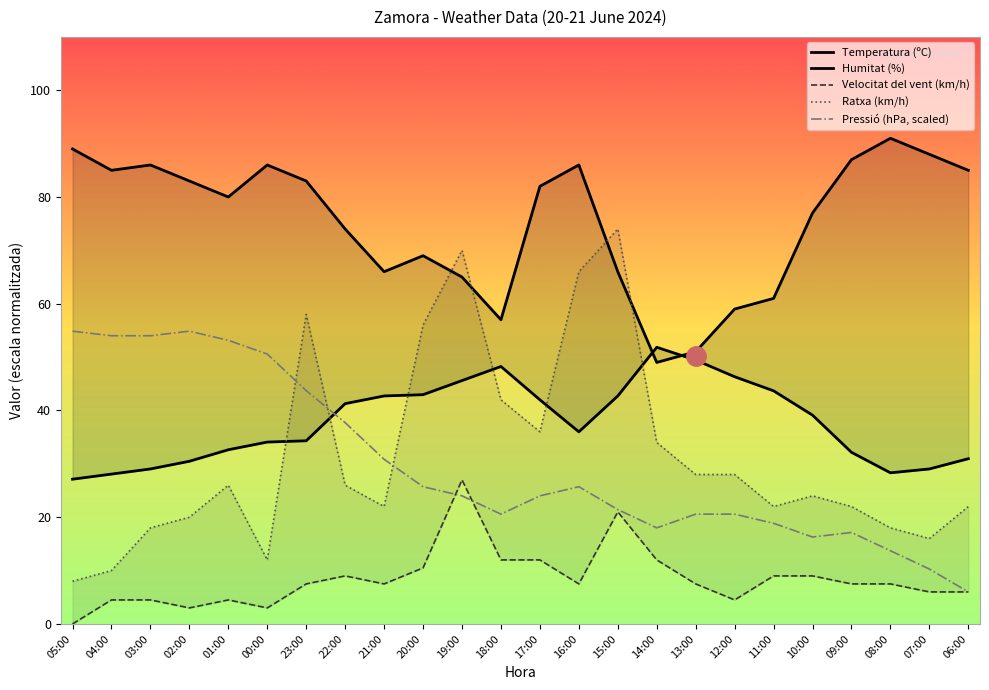

Which series has the widest spread of values?

Ratxa (km/h)